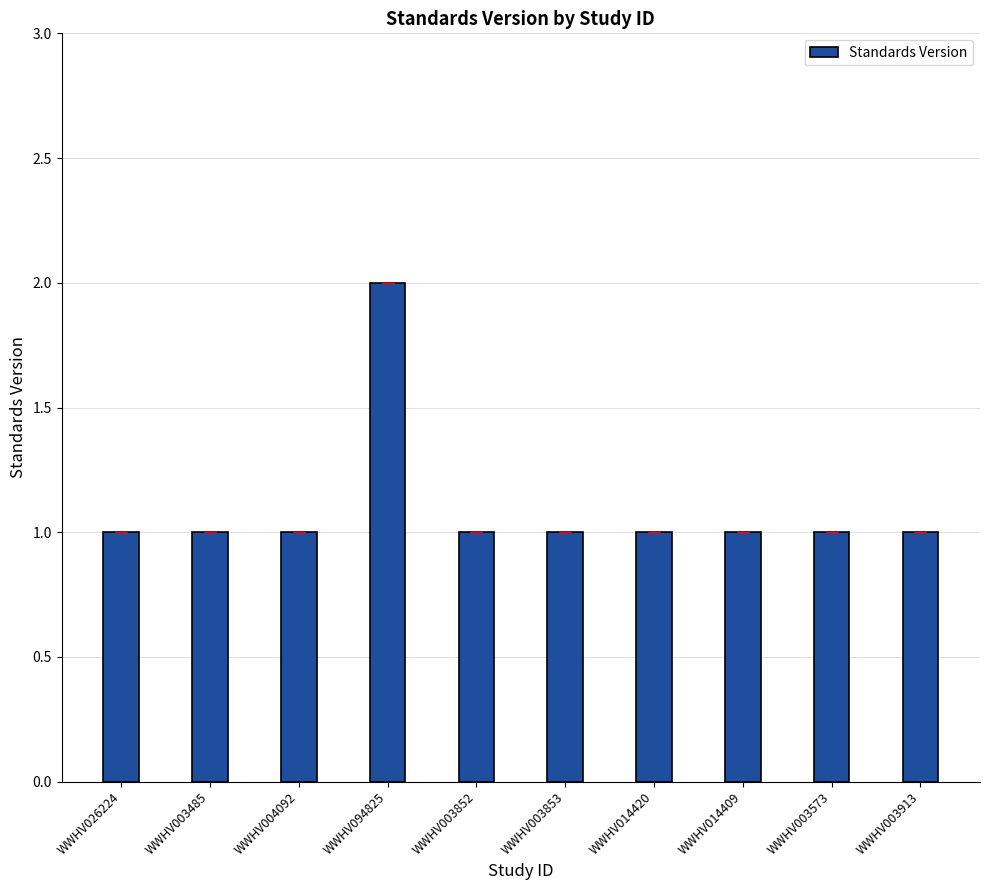

Approximately how many times larger is the value at WWHV014409 compared to WWHV003853?

1.0